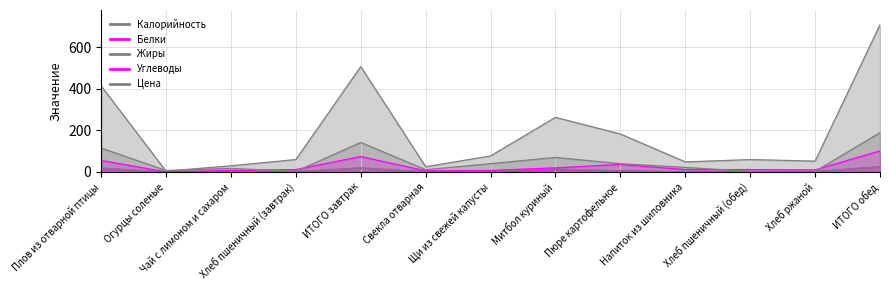

At which category is the sum across all series the highest?

ИТОГО обед